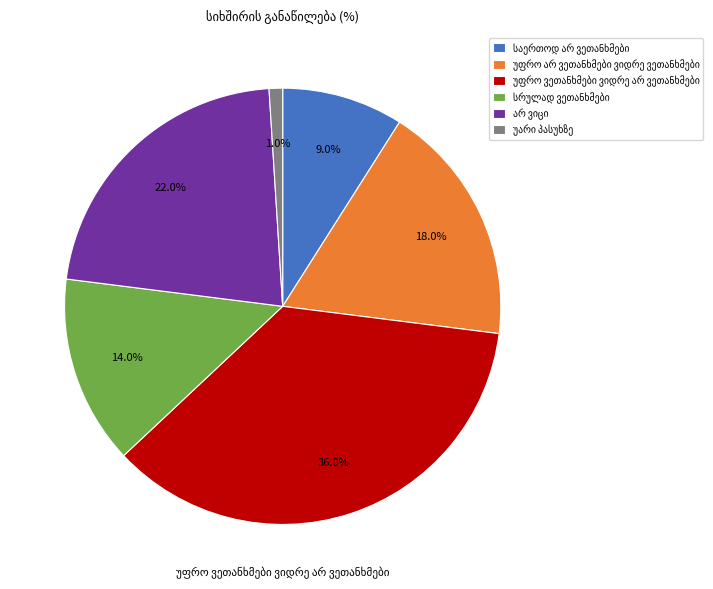

How many slices are in this pie chart?

6